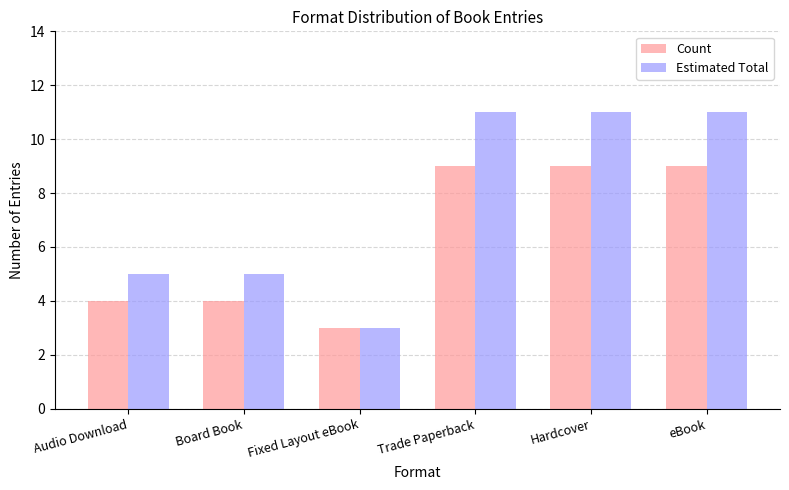

What is the sum of the Estimated Total values at Trade Paperback and Fixed Layout eBook?

14